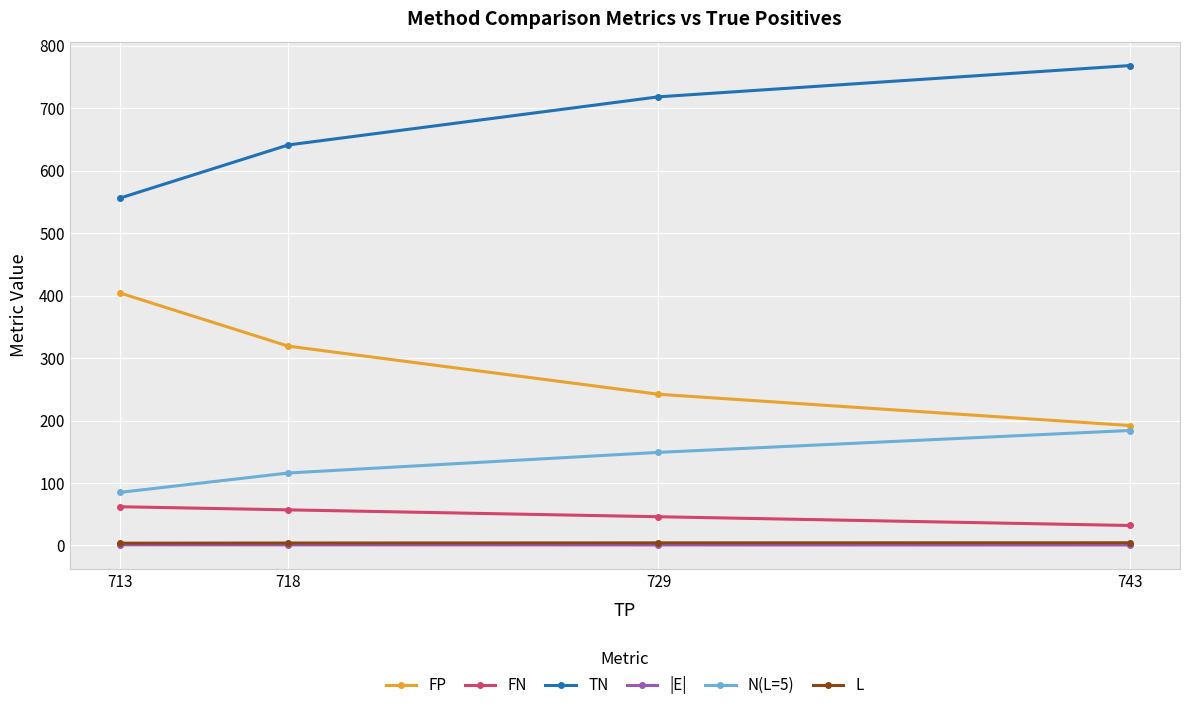

How many series are shown in this chart?

6